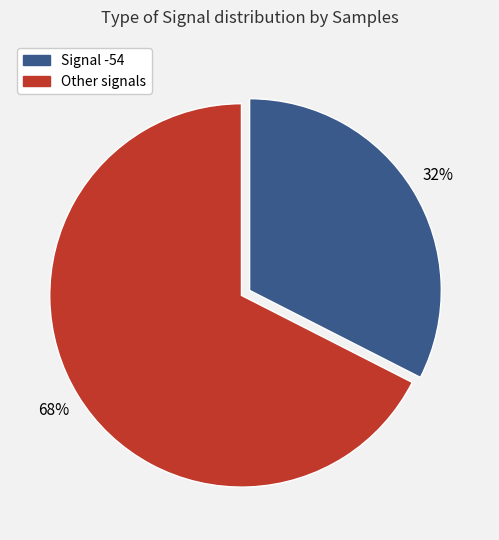

To the nearest percent, what is the average slice percentage?

50%